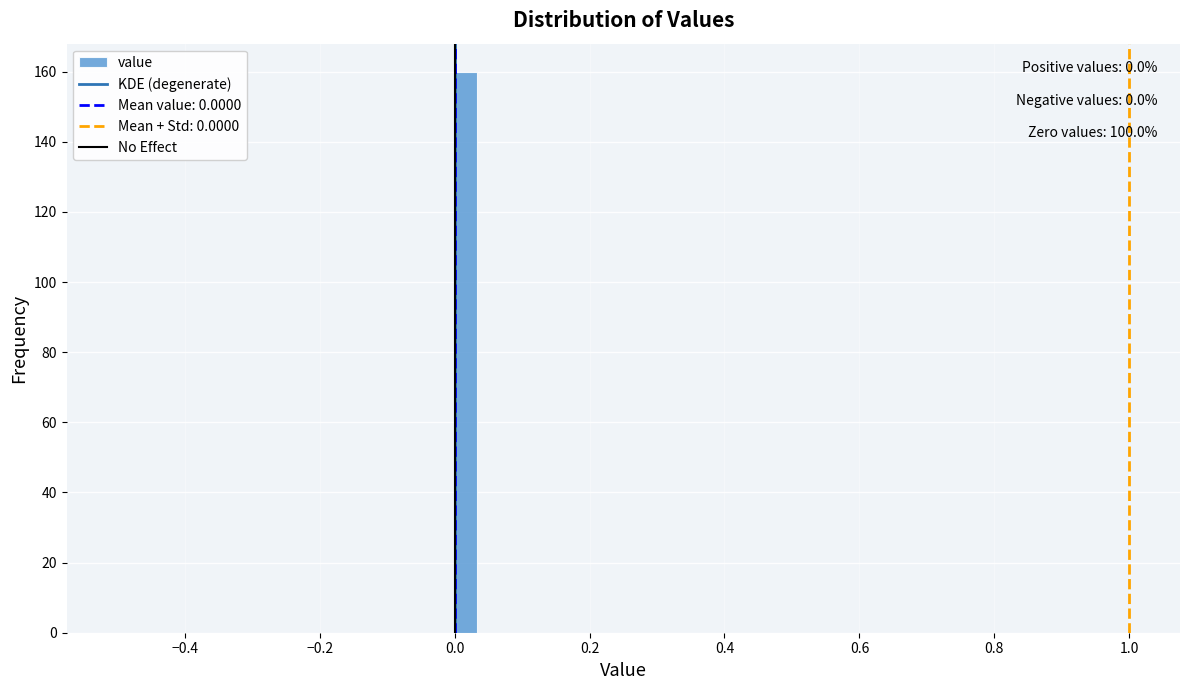

Read against the x-axis, roughly where is the centre of the tallest bar?

0.02